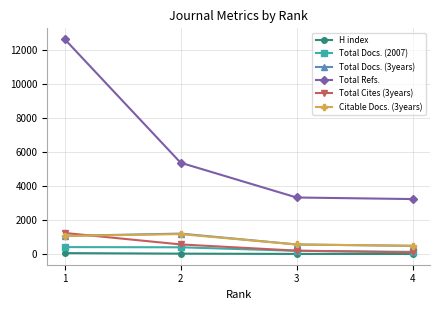

Count the number of categories in the chart.

4